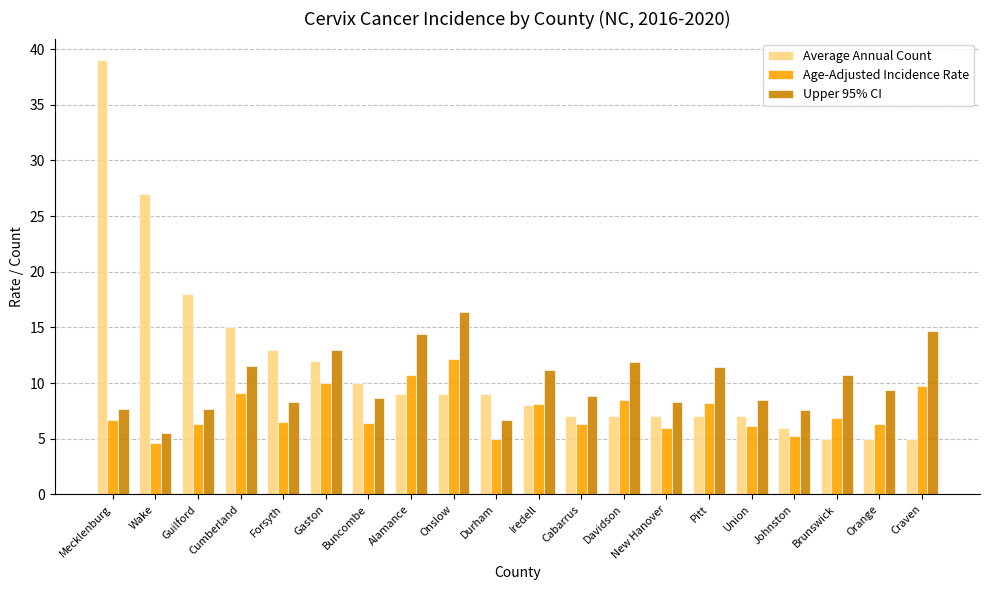

Which series has the largest total across all categories?

Average Annual Count